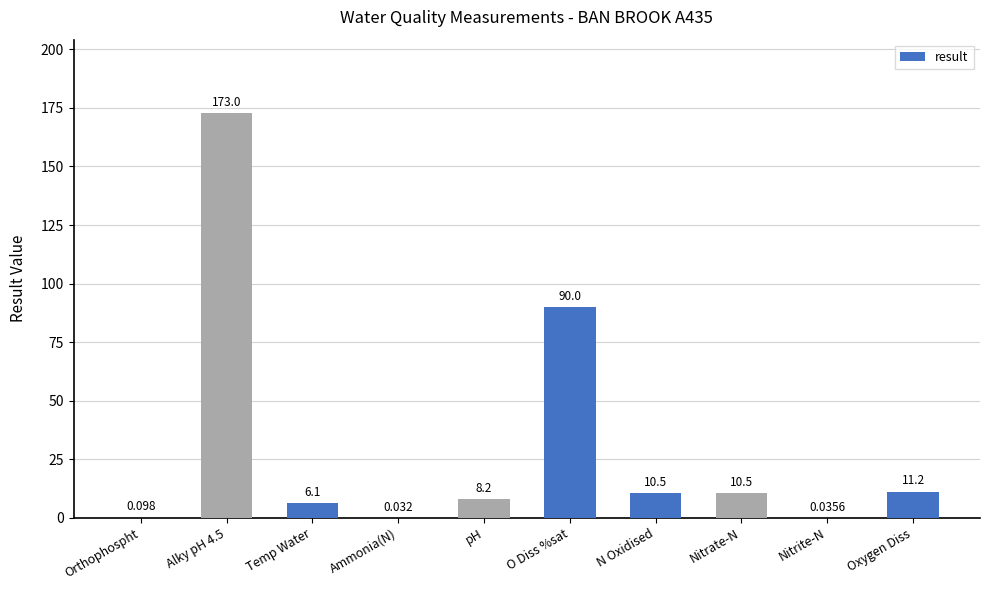

How many values exceed 10?

5